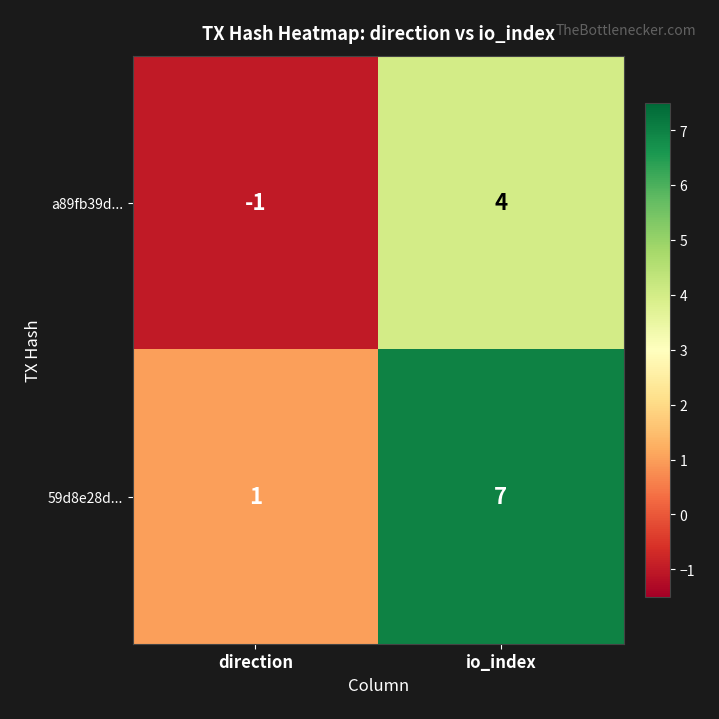

The value of a89fb39d... at direction is -1. True or false?

True